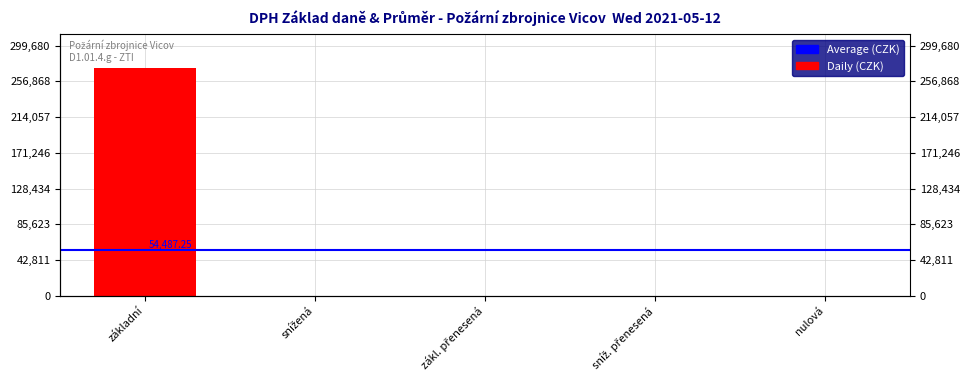

The value at nulová is -117304.5. True or false?

False